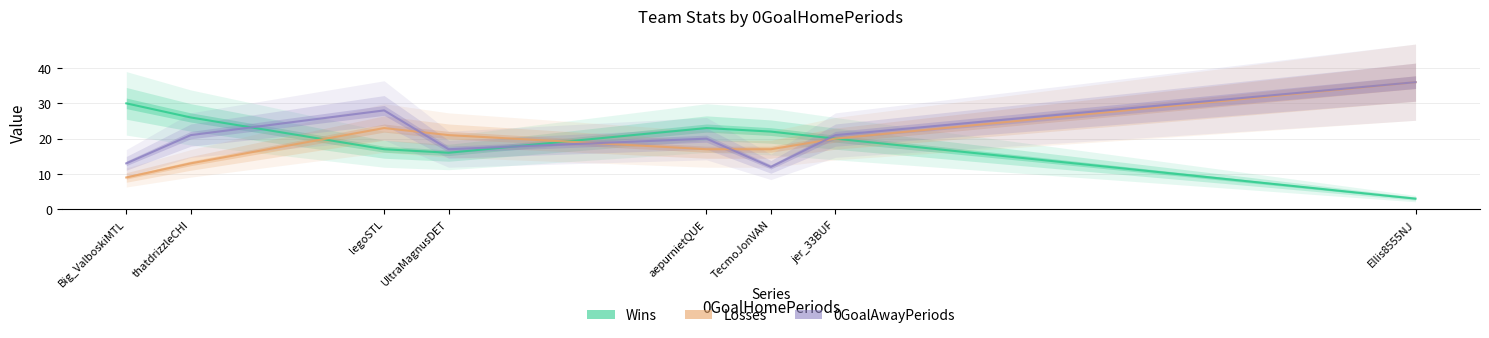

What is the total value across all series at UltraMagnusDET?

54